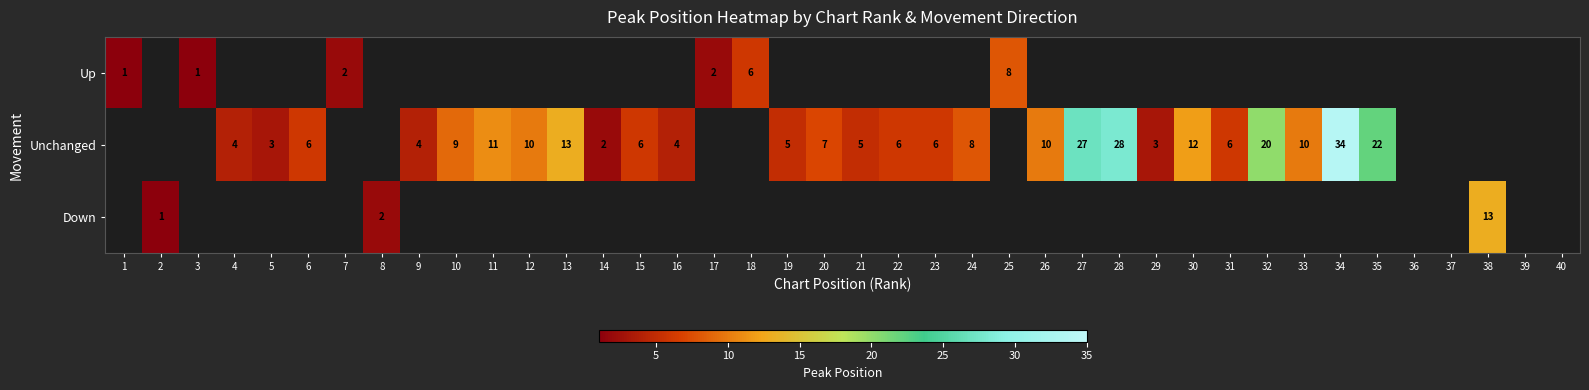

The Unchanged series shows 1 at 4. True or false?

False